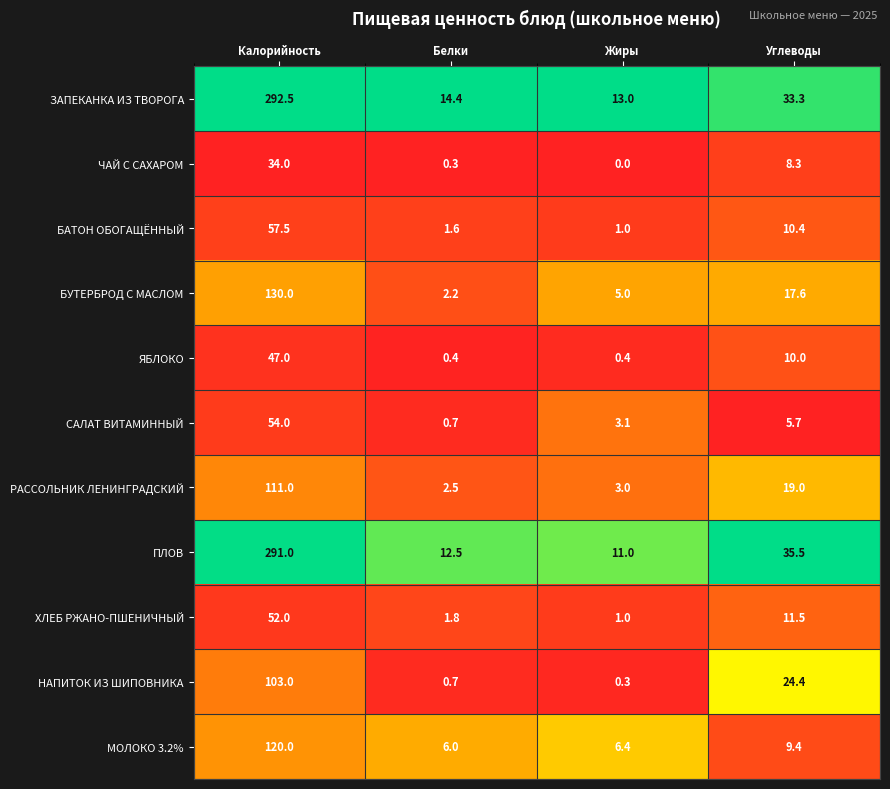

What is the highest value of the БУТЕРБРОД С МАСЛОМ series?

130.0